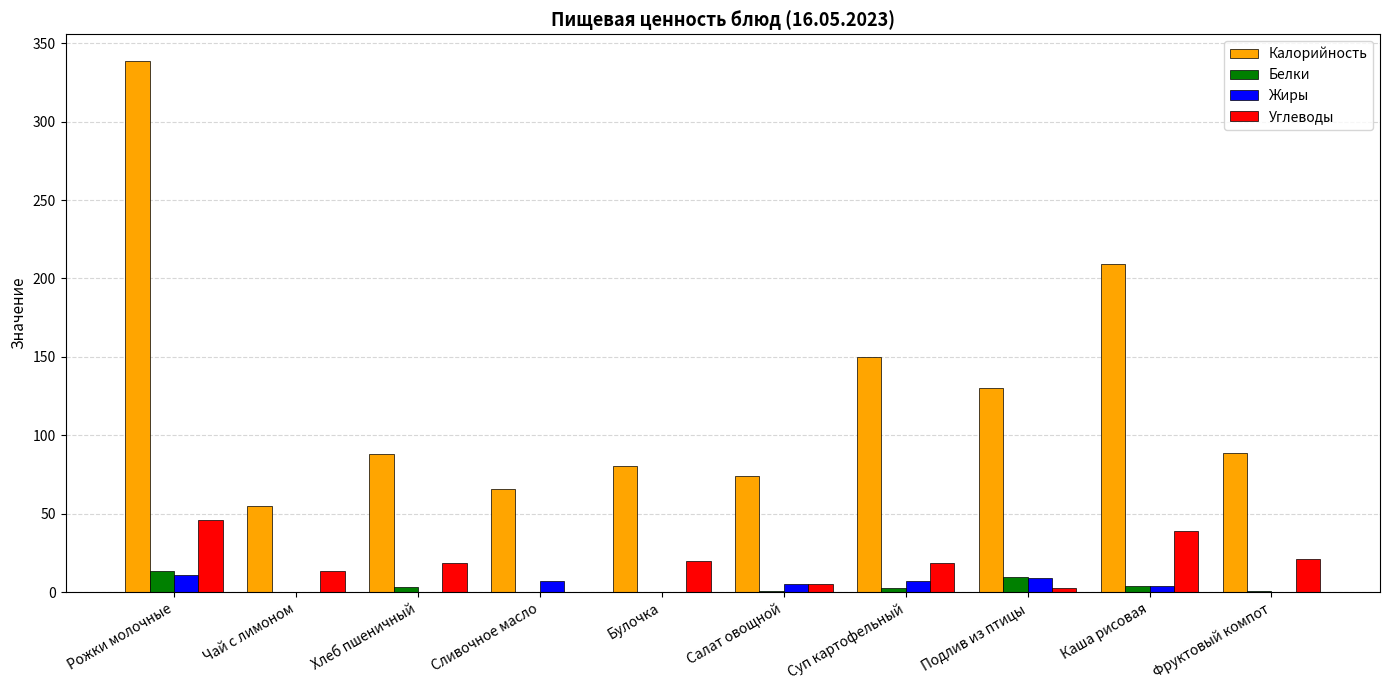

True or false: Жиры has a value of 7.2 at Сливочное масло.

True